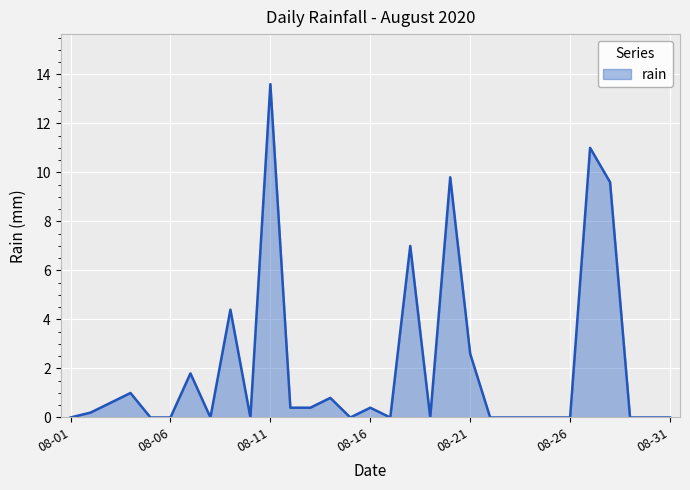

What is the difference between the maximum and minimum values?

13.6